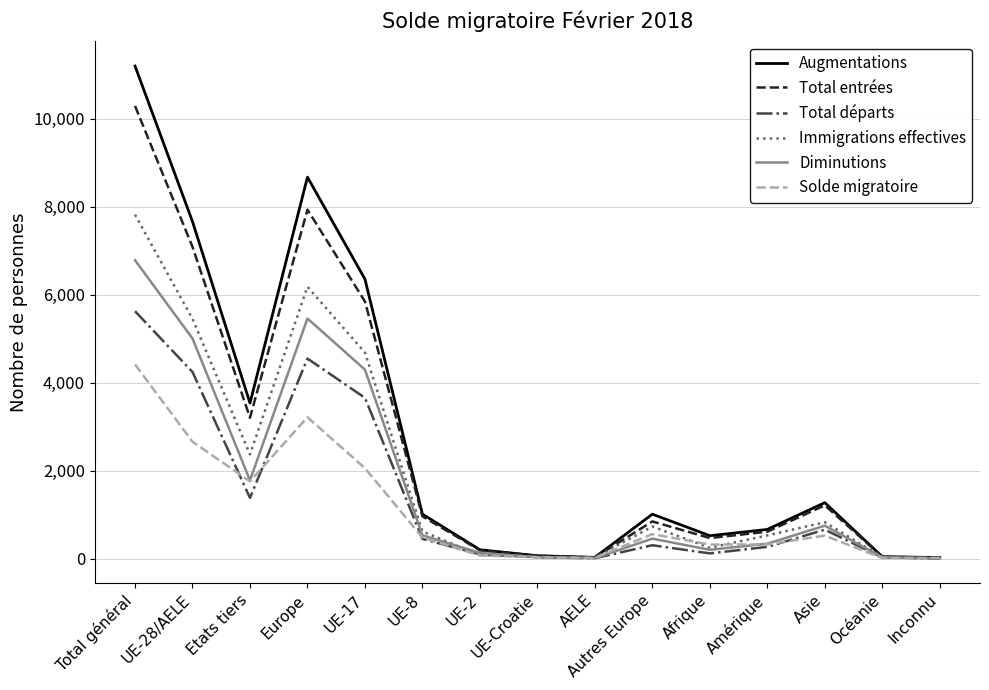

Where is the first local maximum for Augmentations?

Europe